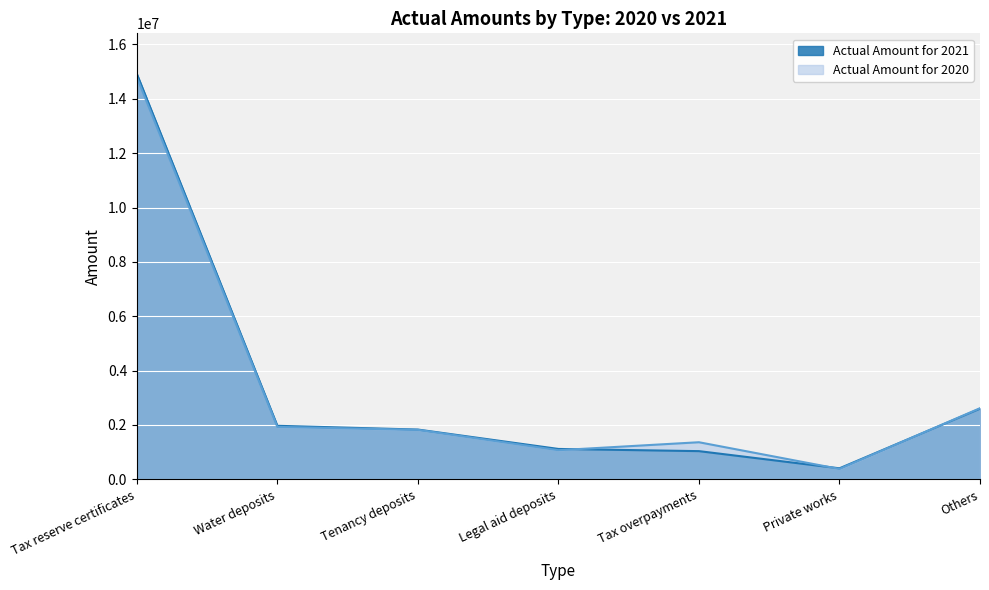

What is the smallest value displayed?

383273